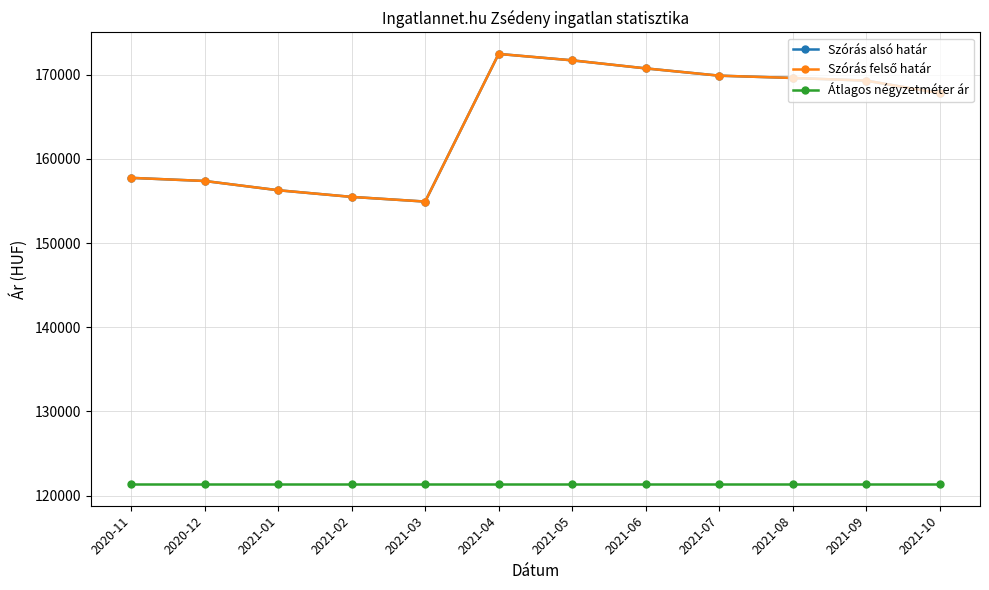

Is this an area chart (filled region under the line)?

No